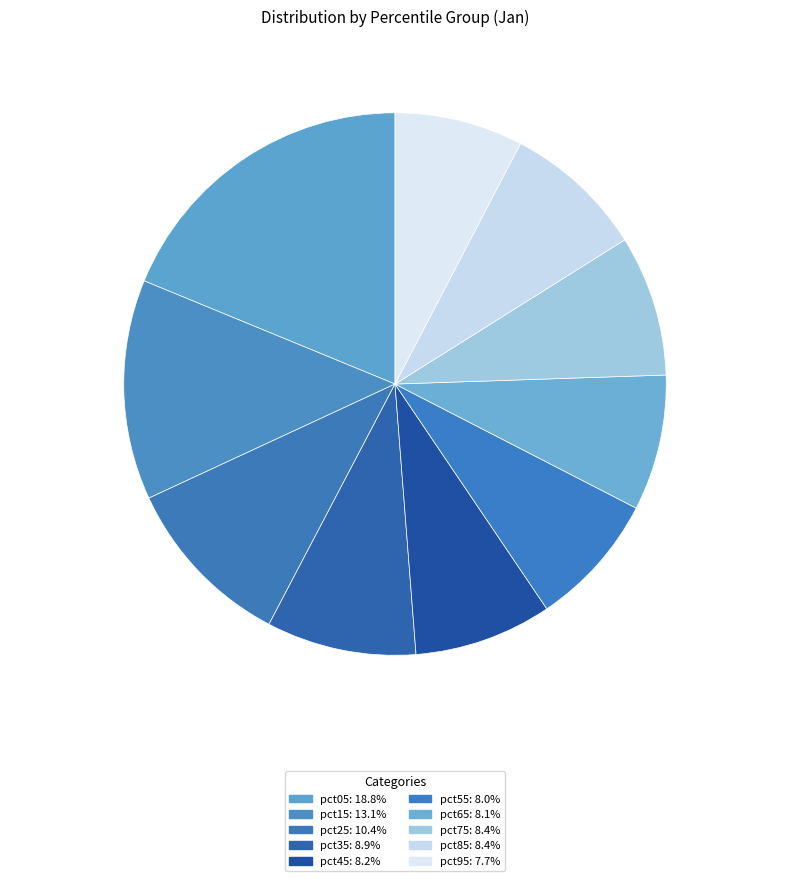

Count the number of slices in the pie.

10